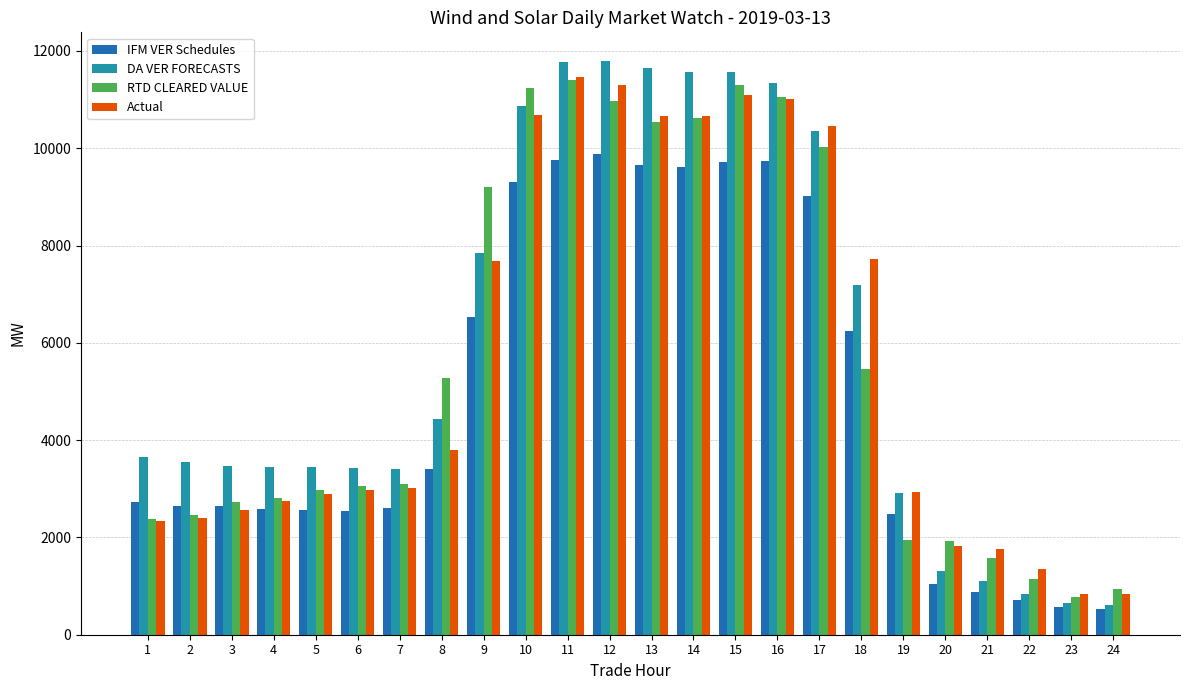

What is the sum of all IFM VER Schedules values?

117443.9